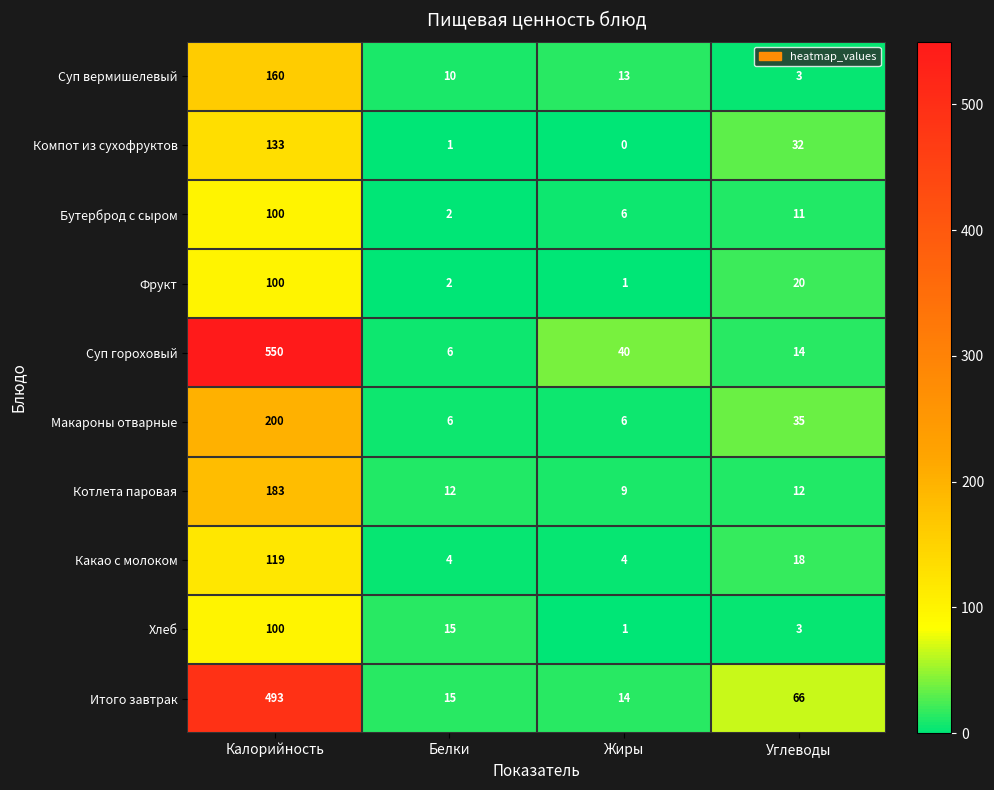

What is the total value across all series at Белки?

73